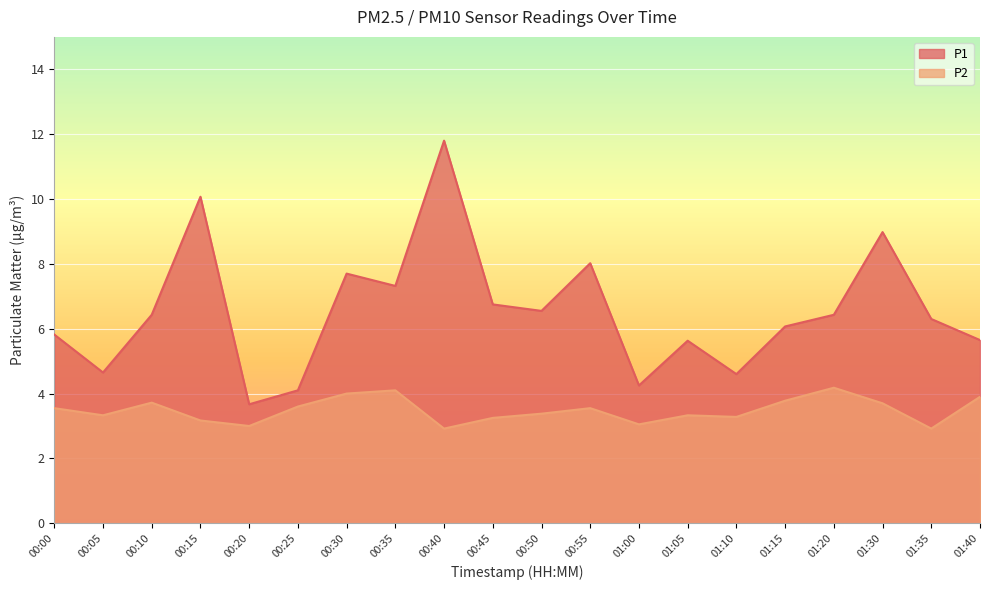

Which series has the largest total across all categories?

P1